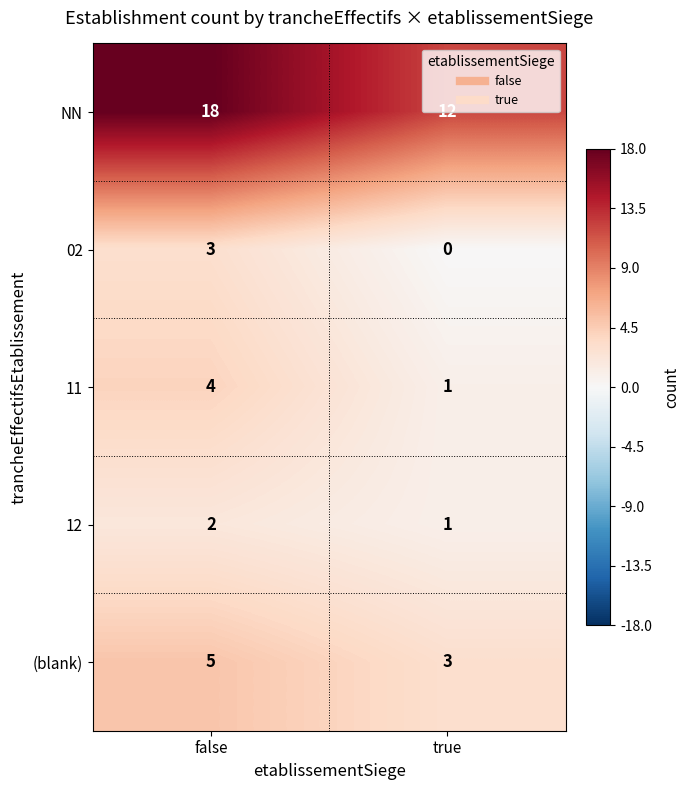

Which label corresponds to the smallest value in the chart?

true